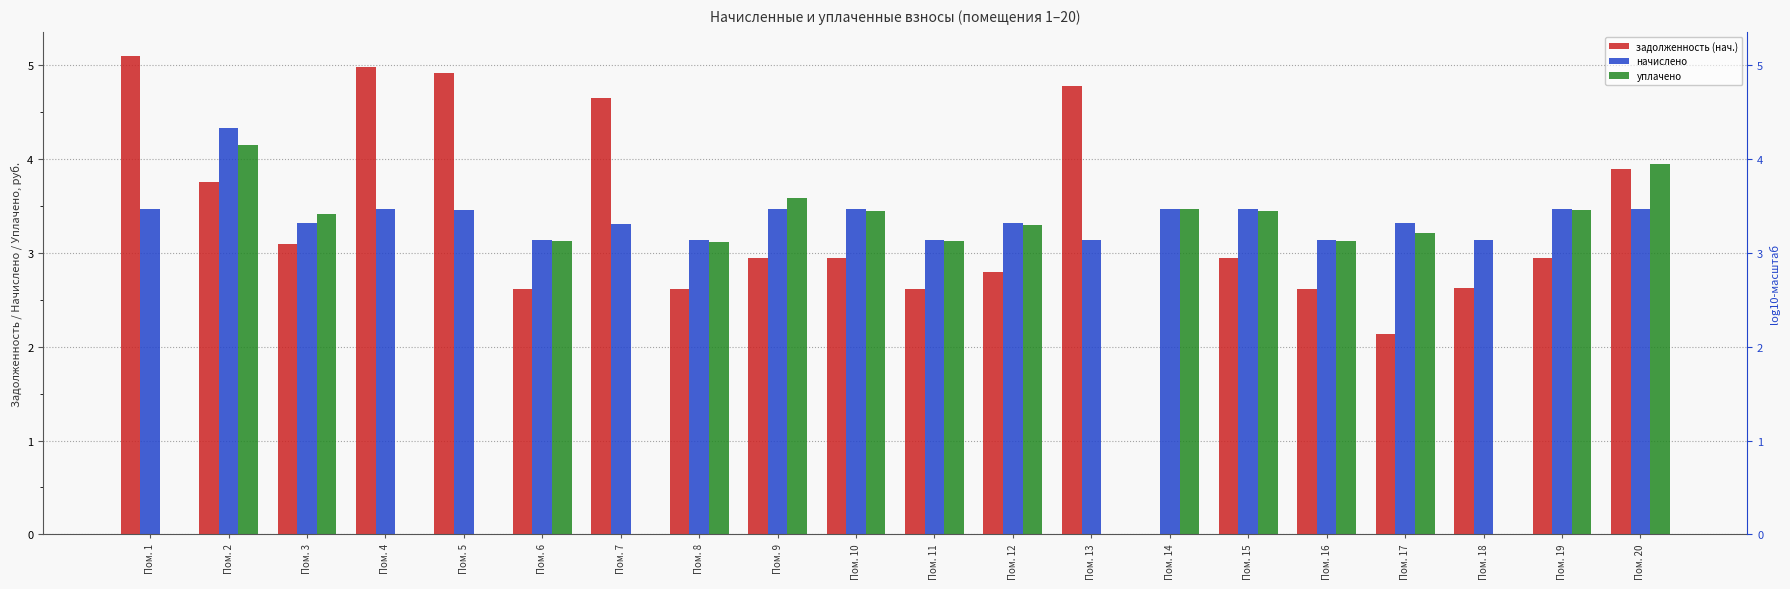

Reading left to right, what are all the values shown in this chart?

задолженность (нач.): 5.1	3.8	3.1	5.0	4.9	2.6	4.7	2.6	2.9	2.9	2.6	2.8	4.8	0.0	2.9	2.6	2.1	2.6	2.9	3.9
начислено: 3.5	4.3	3.3	3.5	3.5	3.1	3.3	3.1	3.5	3.5	3.1	3.3	3.1	3.5	3.5	3.1	3.3	3.1	3.5	3.5
уплачено: 0.0	4.2	3.4	0.0	0.0	3.1	0.0	3.1	3.6	3.5	3.1	3.3	0.0	3.5	3.5	3.1	3.2	0.0	3.5	4.0